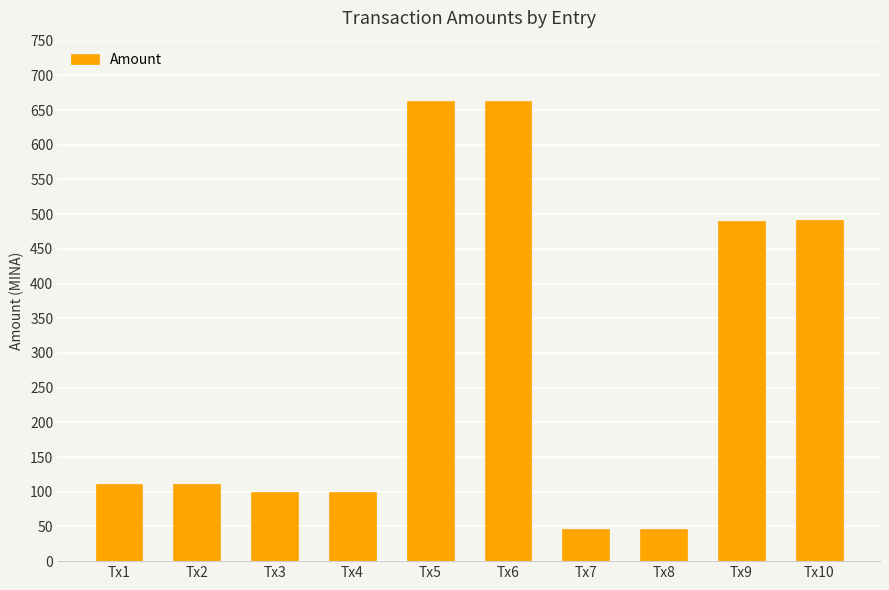

Is it true that the value at Tx5 is 663.1?

True